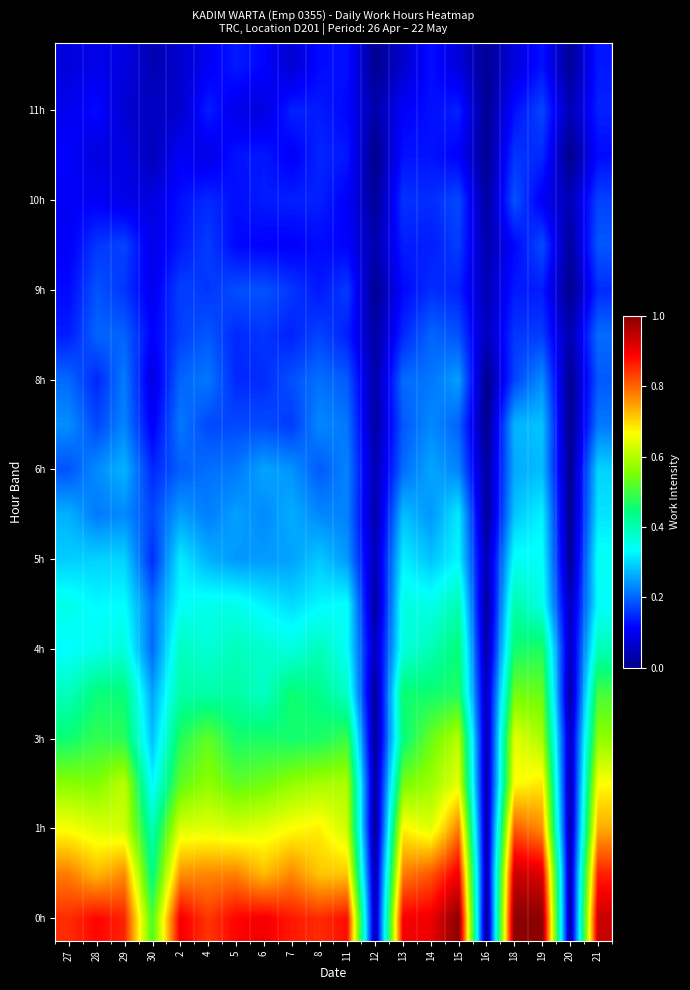

What is the spread (max minus min) of values at 4?

0.8